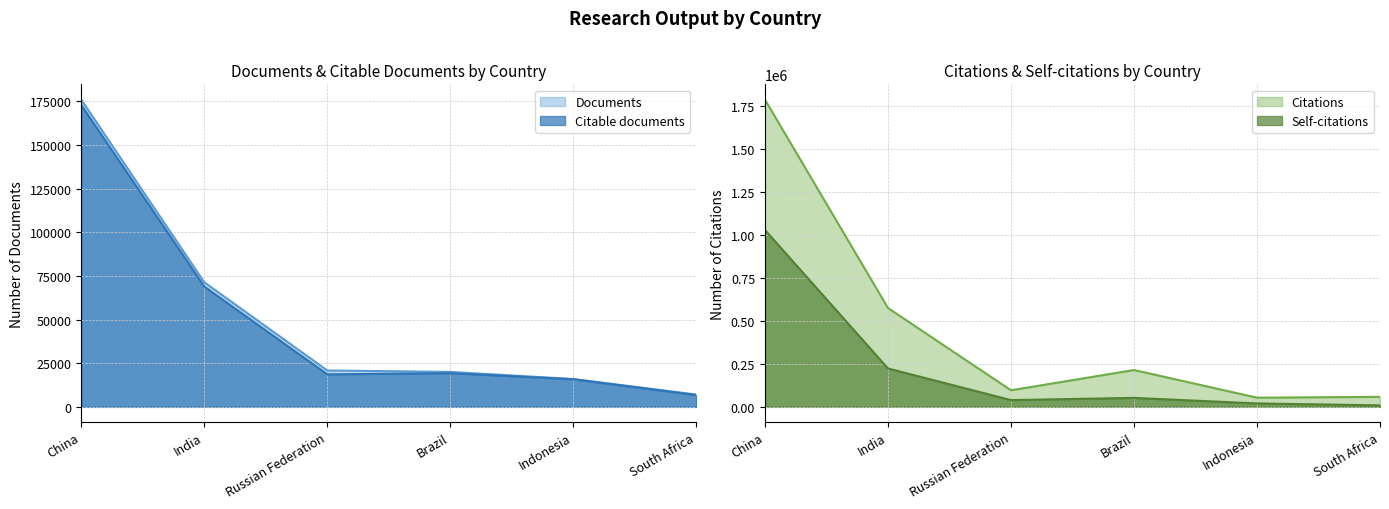

What is the difference between the Citable documents values at China and Russian Federation?

154218